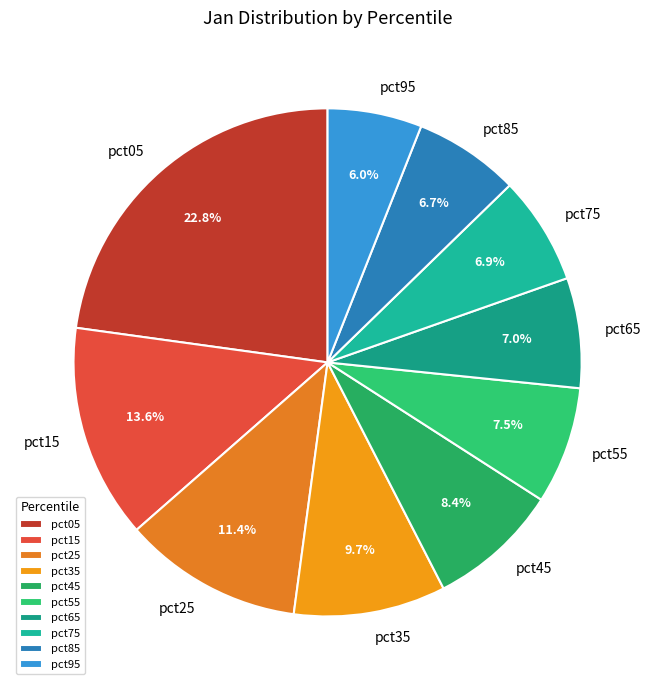

To the nearest percent, what is the average slice percentage?

10%